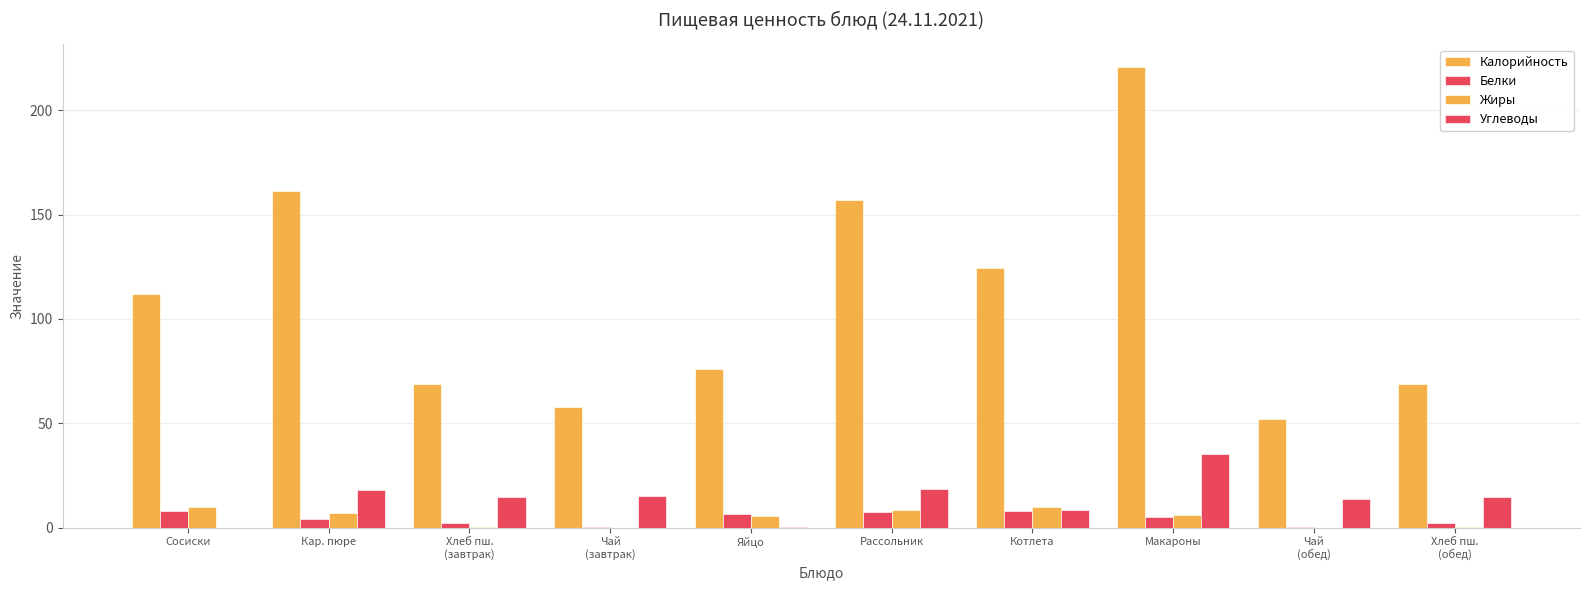

How many series are shown in this chart?

4